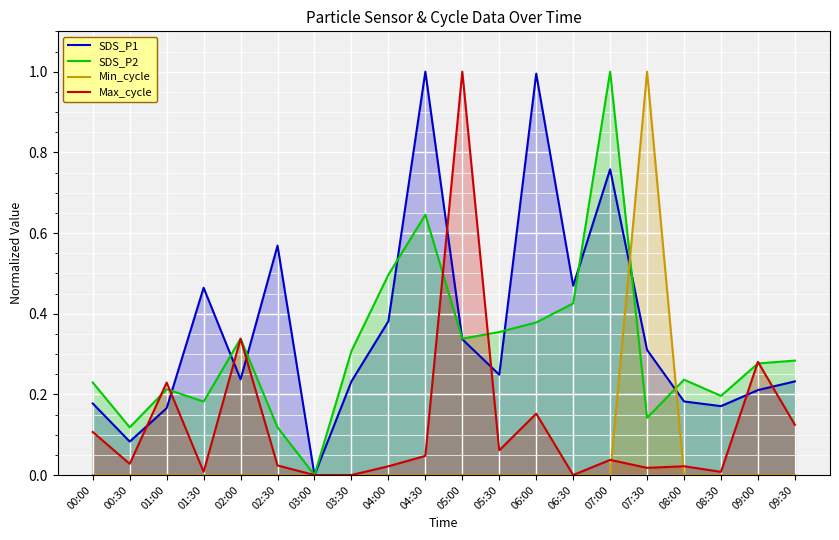

Rank the categories by Min_cycle value from highest to lowest.

07:30, 00:00, 00:30, 01:00, 01:30, 02:00, 02:30, 03:00, 03:30, 04:00, 04:30, 05:00, 05:30, 06:00, 06:30, 07:00, 08:00, 08:30, 09:00, 09:30